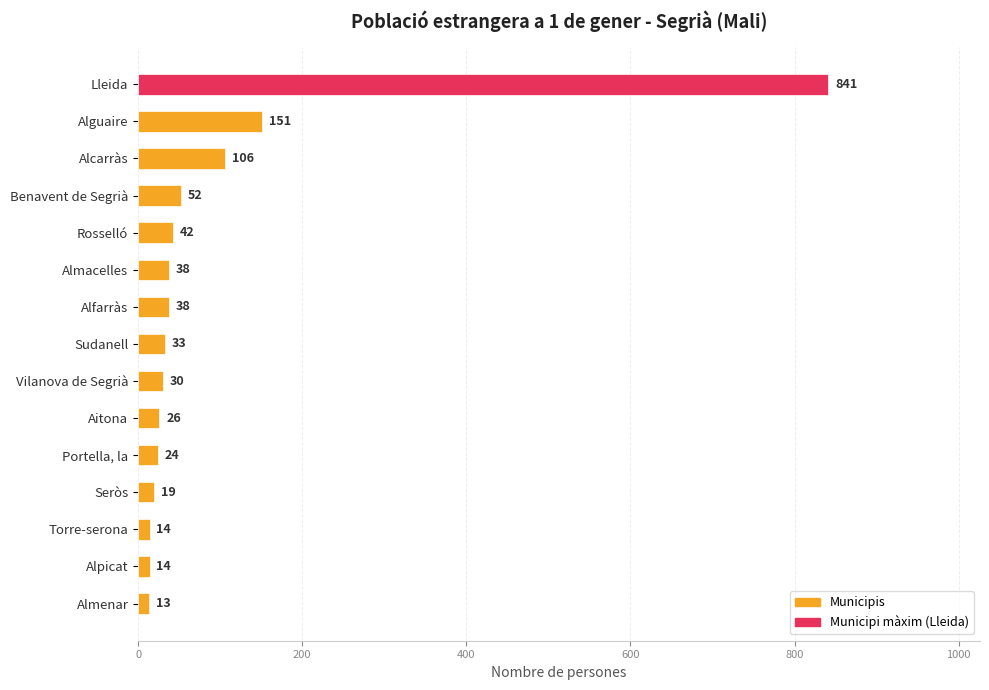

What is the change in value from Seròs to Almenar?

-6